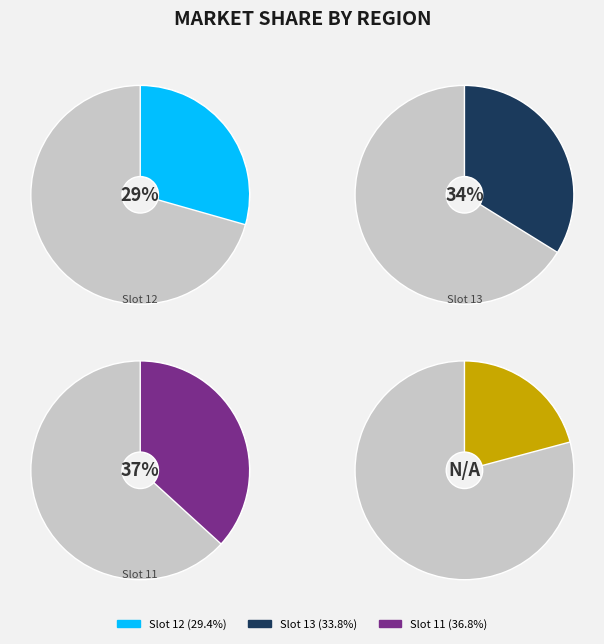

True or false: 13 accounts for 25% of the total.

False